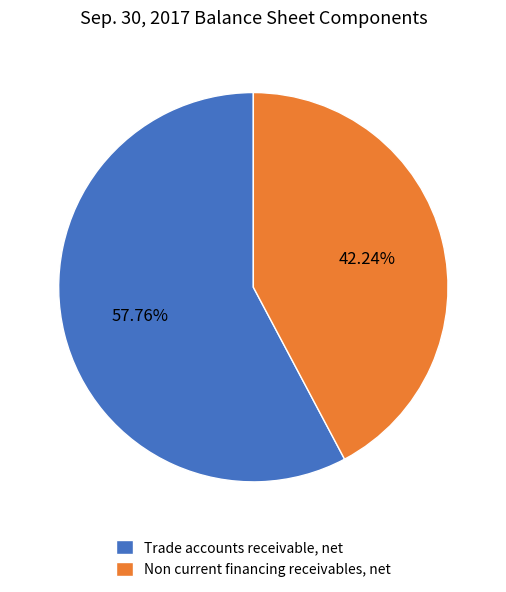

Is it true that Trade accounts receivable, net is 58% of the pie?

True